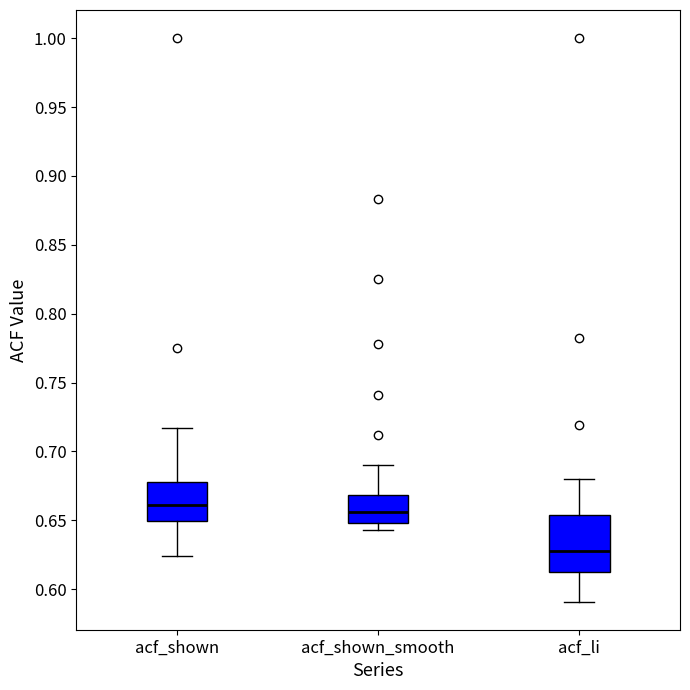

Where does the median line of the box for acf_shown_smooth sit on the y-axis? The values are not printed on the chart, so give them approximately, as read against the axis.

0.655